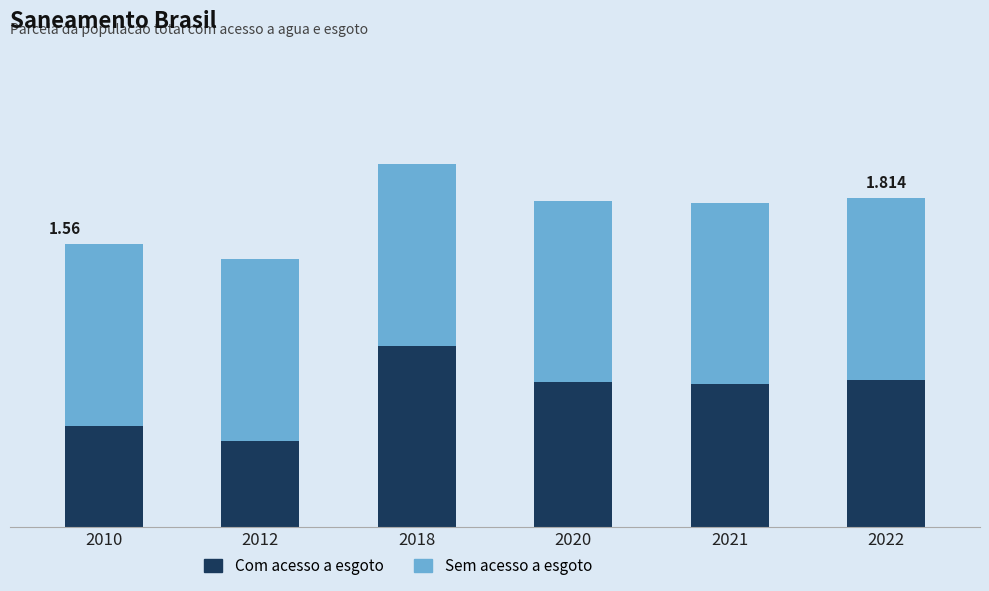

What is the sum of all Sem acesso a esgoto values?

6.0